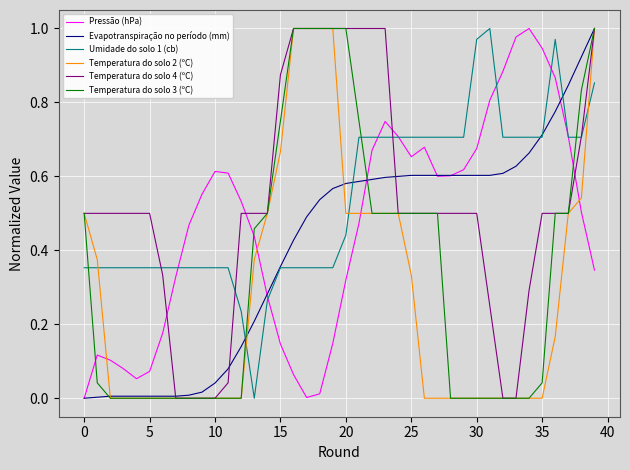

Which series ends up on top after the final intersection of Temperatura do solo 3 (ºC) and Umidade do solo 1 (cb)?

Temperatura do solo 3 (ºC)